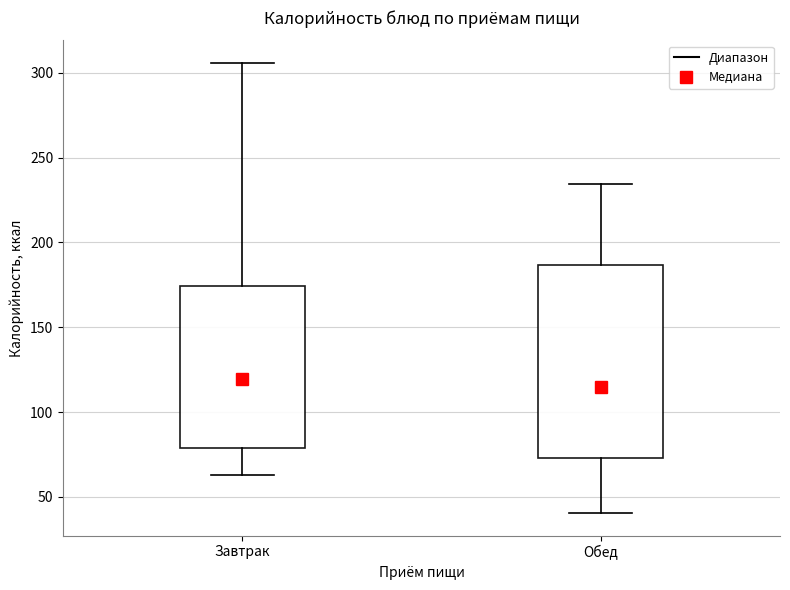

Reading left to right, transcribe this box plot: for each box, give where its median line is, the range the box spans, and where its two whiskers end, as read against the y-axis. The values are not printed on the chart, so give them approximately, as read against the axis.

Завтрак: median 120, box 80 to 175, whiskers 65 to 305
Обед: median 115, box 75 to 185, whiskers 40 to 235